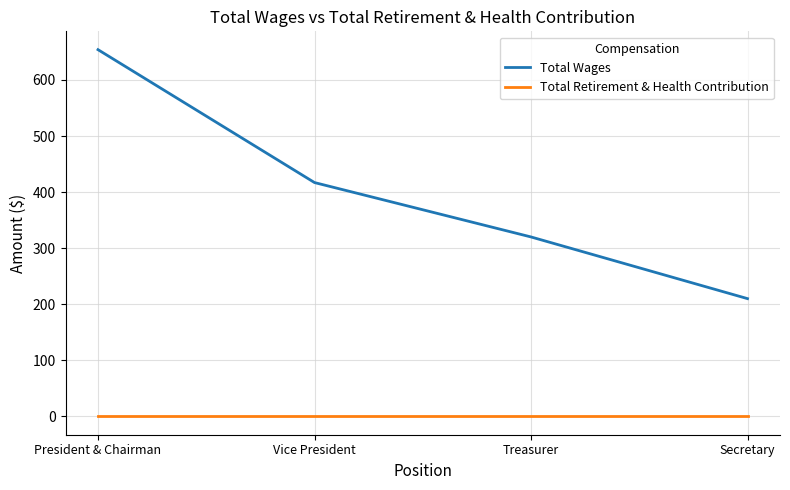

True or false: Total Retirement & Health Contribution has a value of 0 at Vice President.

True